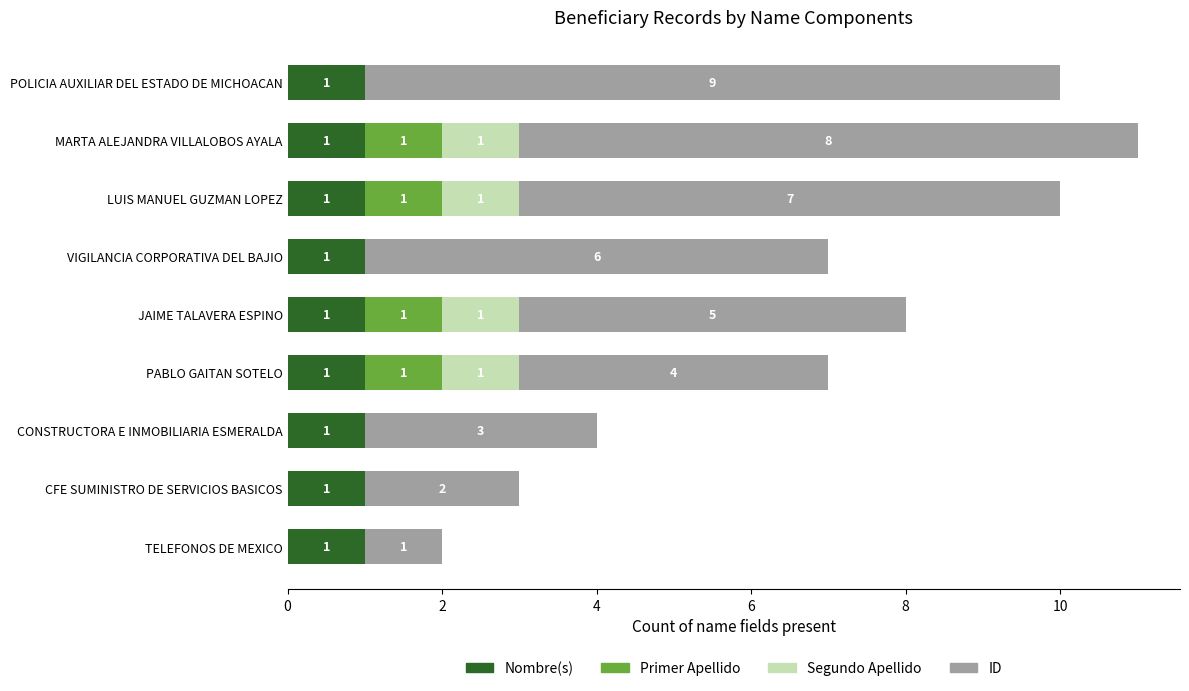

What is the total value across all series at CFE SUMINISTRO DE SERVICIOS BASICOS?

3